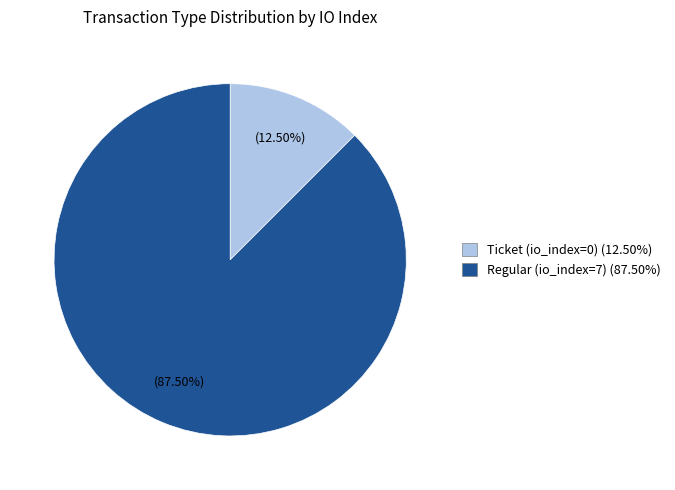

To the nearest percent, what is the difference between the largest and smallest slice percentages?

75%